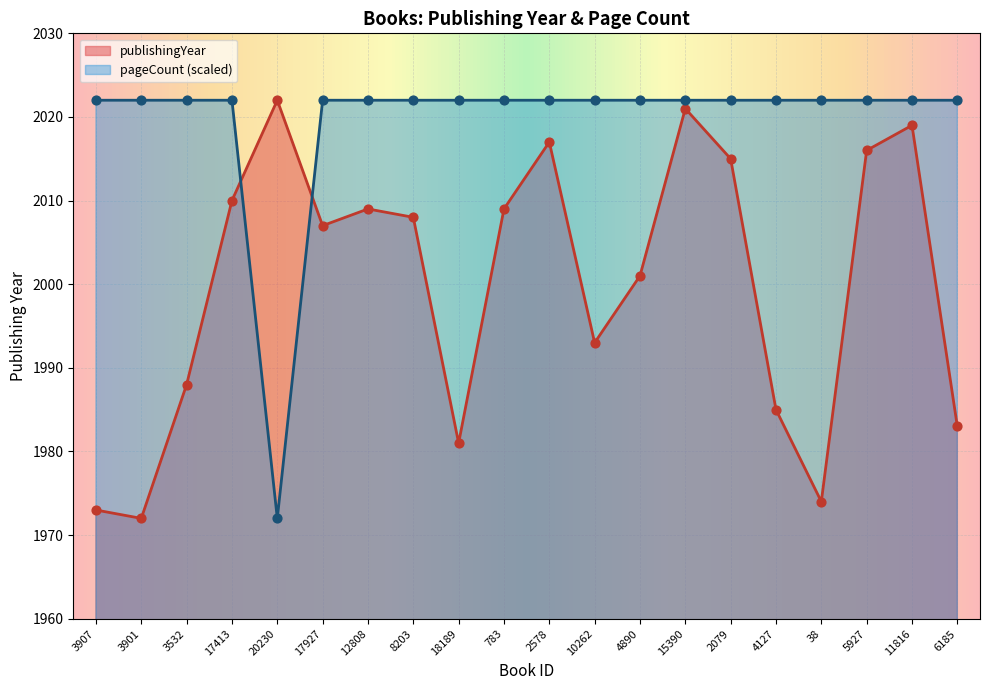

Which series has the largest total across all categories?

pageCount (scaled)